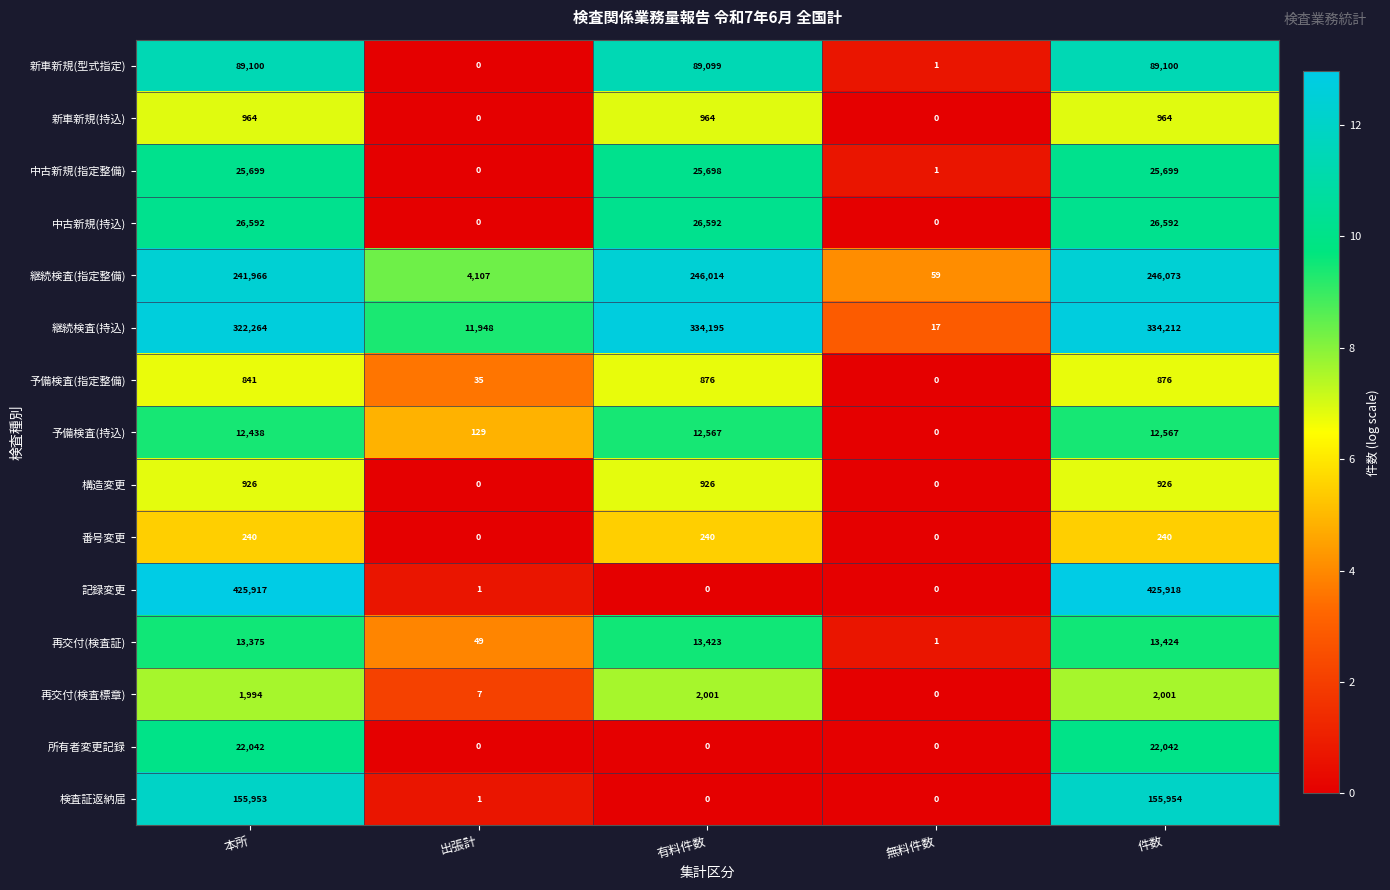

True or false: 継続検査(持込) has a value of 19308 at 出張計.

False